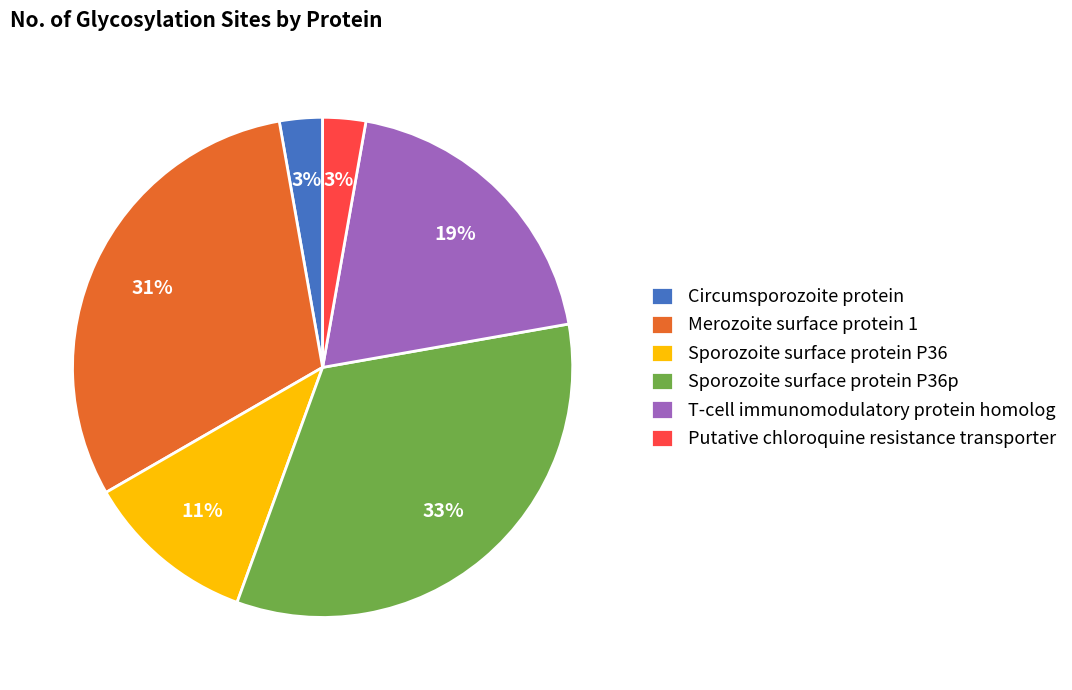

What percentage is the Sporozoite surface protein P36p slice, to the nearest percent?

33%